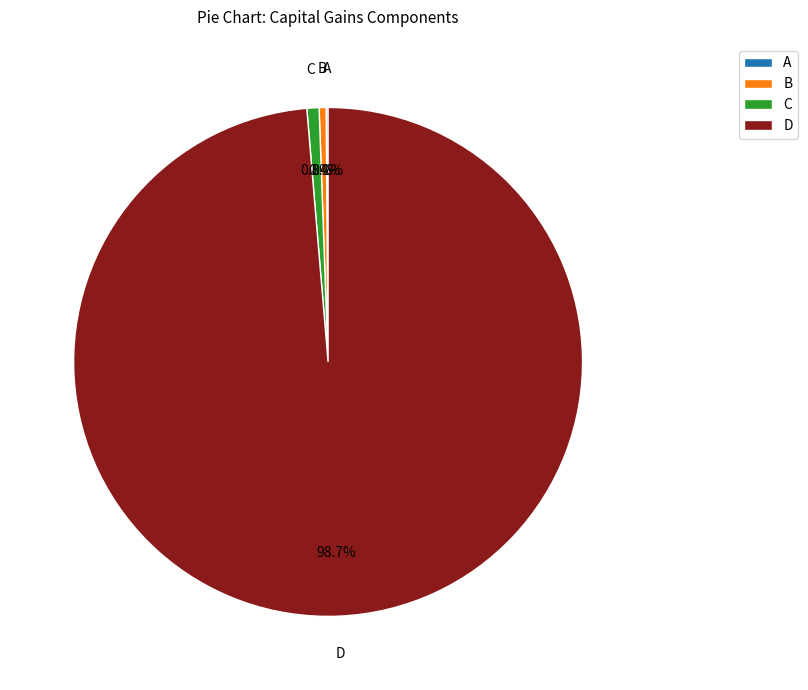

What percentage is the D slice, to the nearest percent?

99%